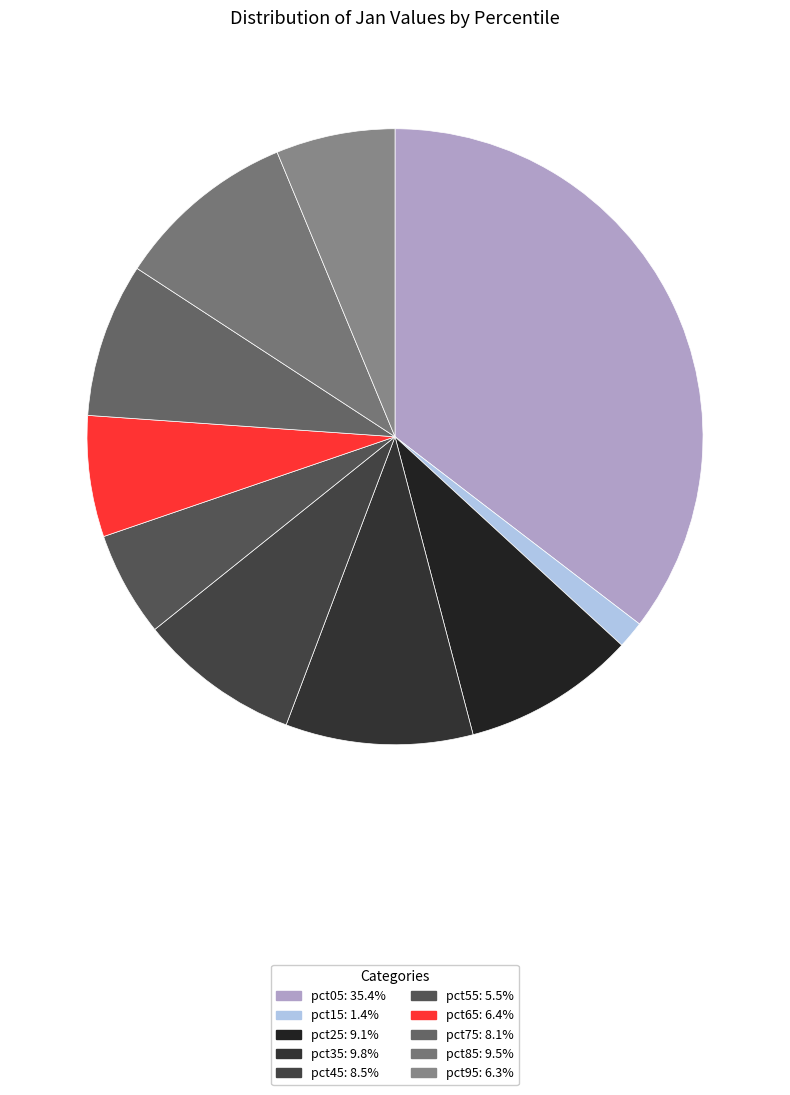

True or false: pct15 accounts for 1% of the total.

True